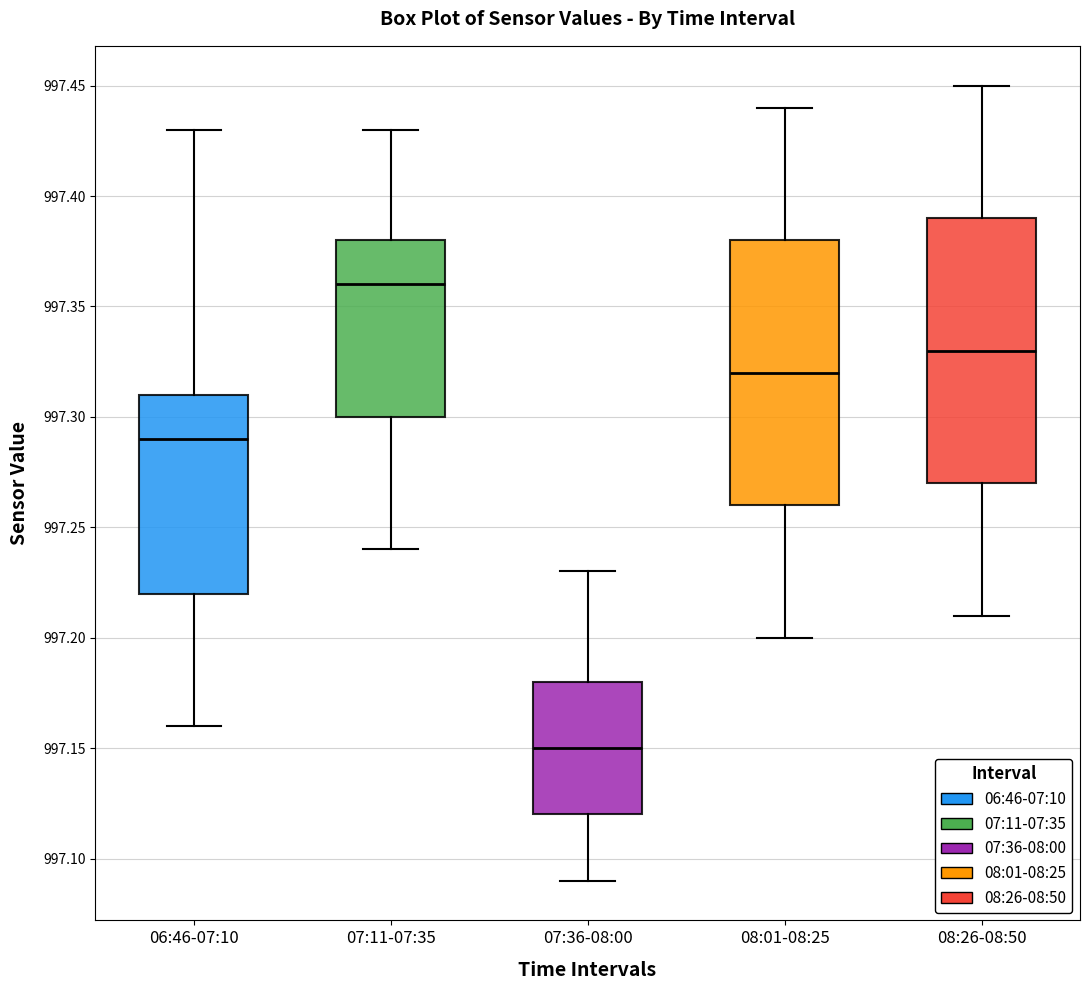

Reading left to right, read every box against the y-axis: the position of its median line, the range the box covers, and the ends of its whiskers. The values are not printed on the chart, so give them approximately, as read against the axis.

06:46-07:10: median 997.29, box 997.22 to 997.31, whiskers 997.16 to 997.43
07:11-07:35: median 997.36, box 997.30 to 997.38, whiskers 997.24 to 997.43
07:36-08:00: median 997.15, box 997.12 to 997.18, whiskers 997.09 to 997.23
08:01-08:25: median 997.32, box 997.26 to 997.38, whiskers 997.20 to 997.44
08:26-08:50: median 997.33, box 997.27 to 997.39, whiskers 997.21 to 997.45